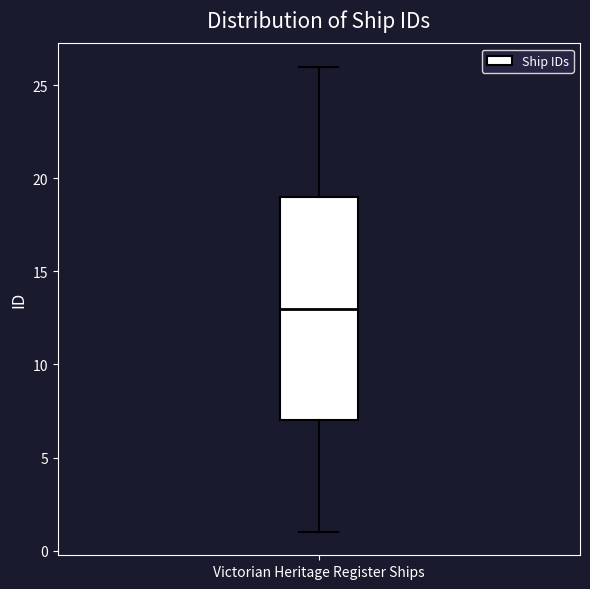

Read this box plot against the y-axis: the position of the median line, the range covered by the box, and the ends of both whiskers. The values are not printed on the chart, so give them approximately, as read against the axis.

median 13, box 7 to 19, whiskers 1 to 26